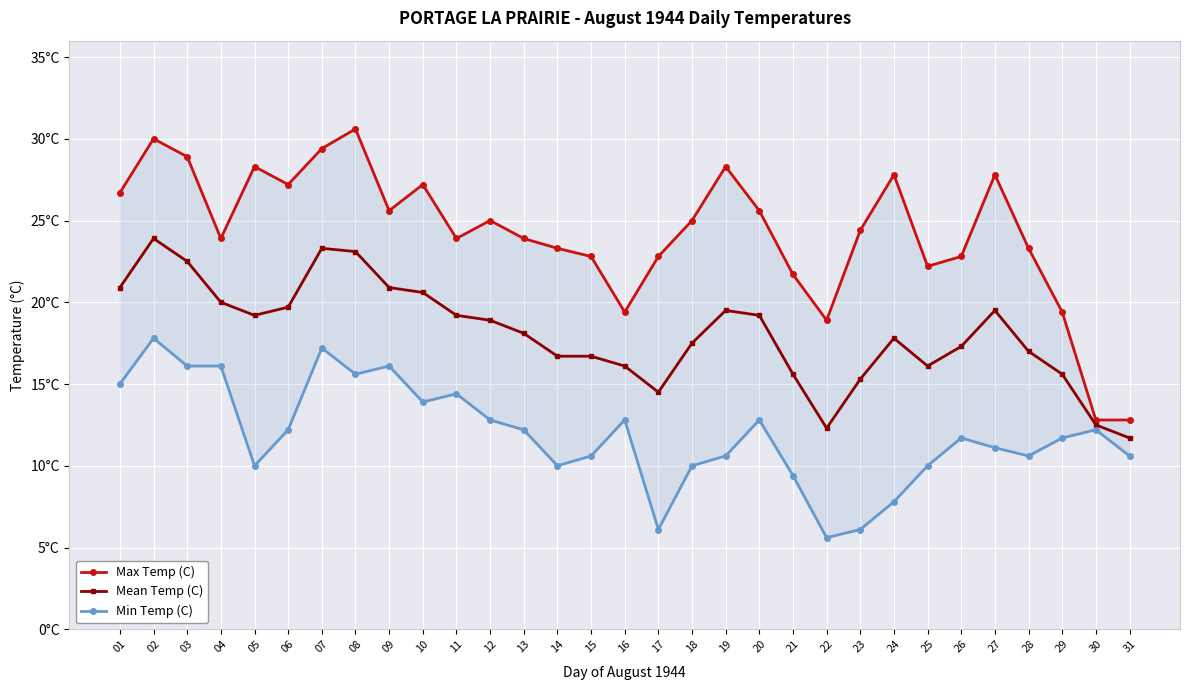

What is the value of the Max Temp (C) point at the 6th from the left?

27.2